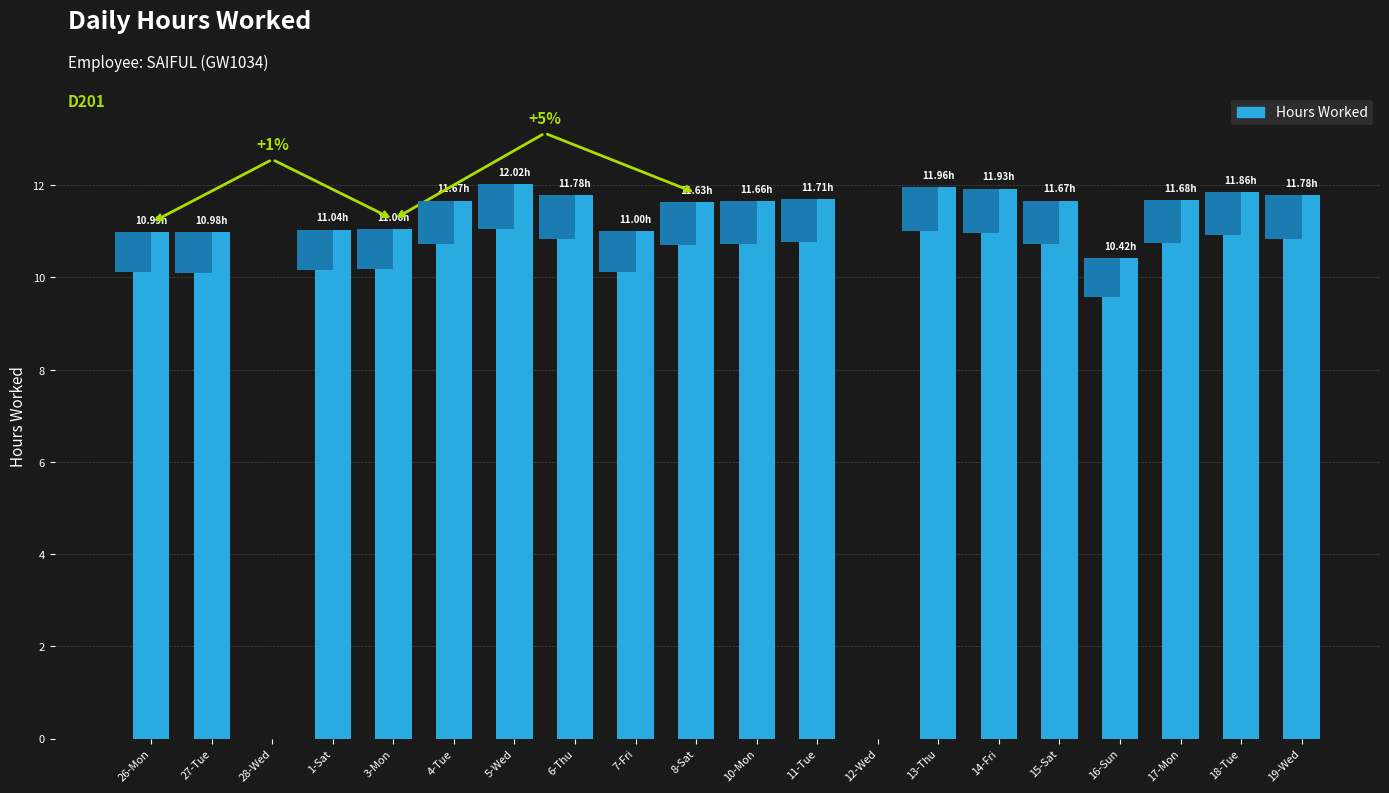

Does the chart contain stacked bars?

No